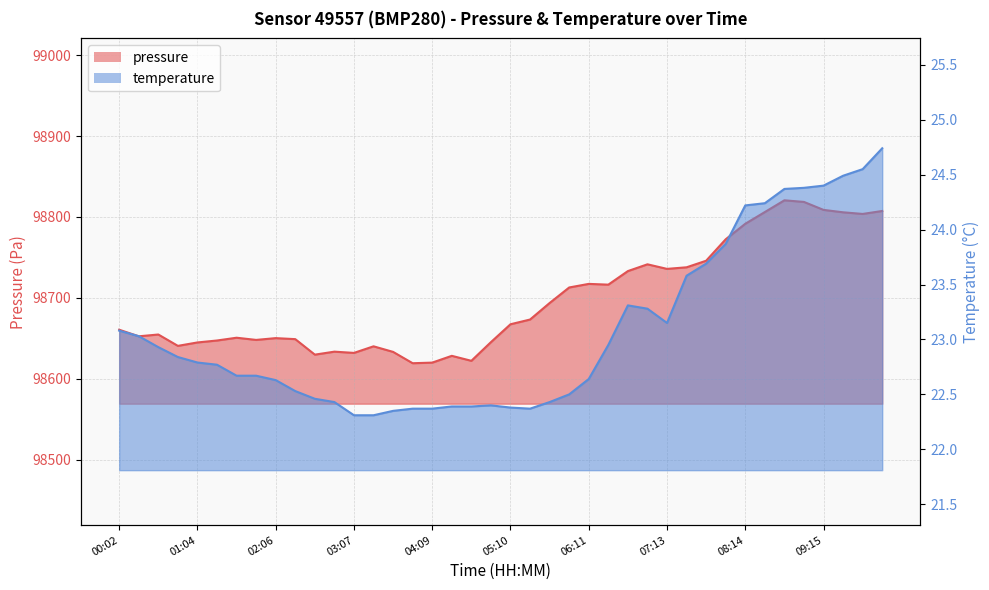

Which series has the widest spread of values?

pressure